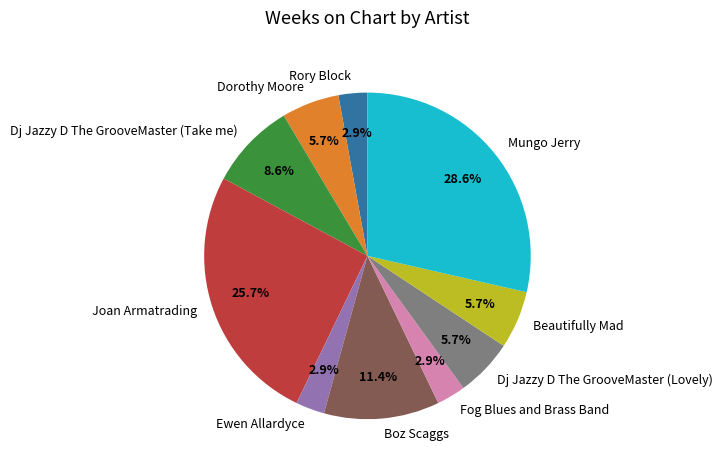

True or false: Boz Scaggs accounts for 21% of the total.

False